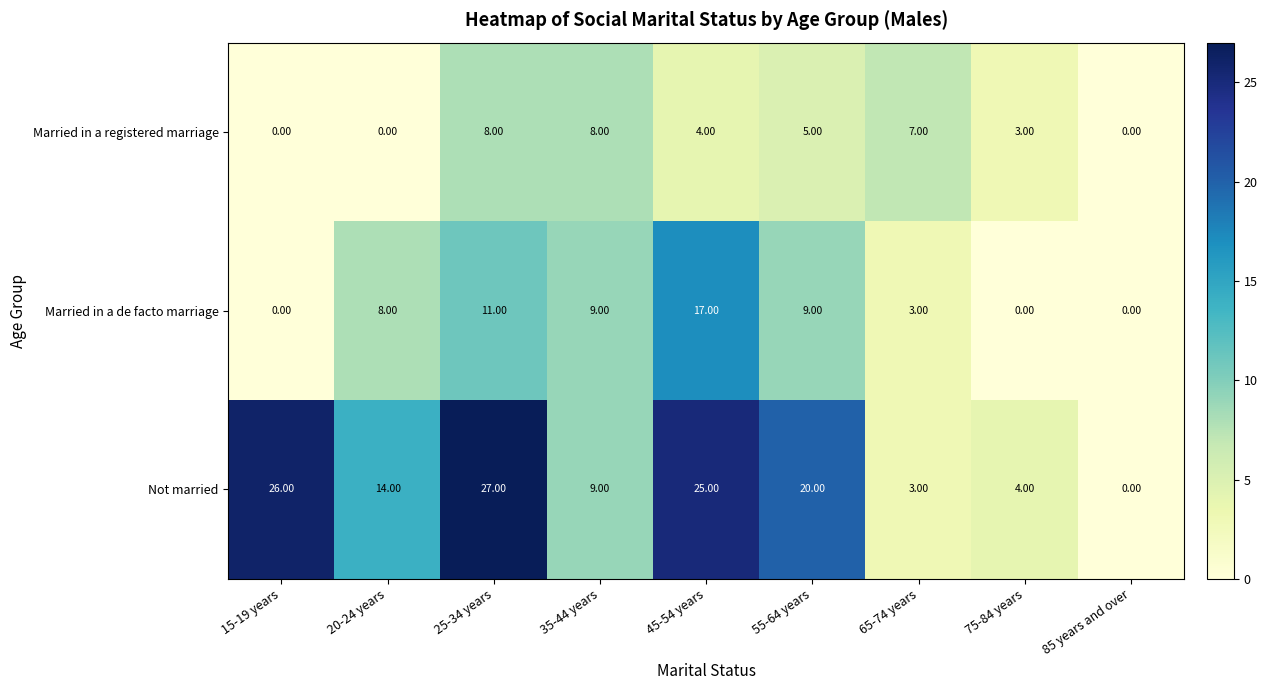

Which series has the widest spread of values?

Not married